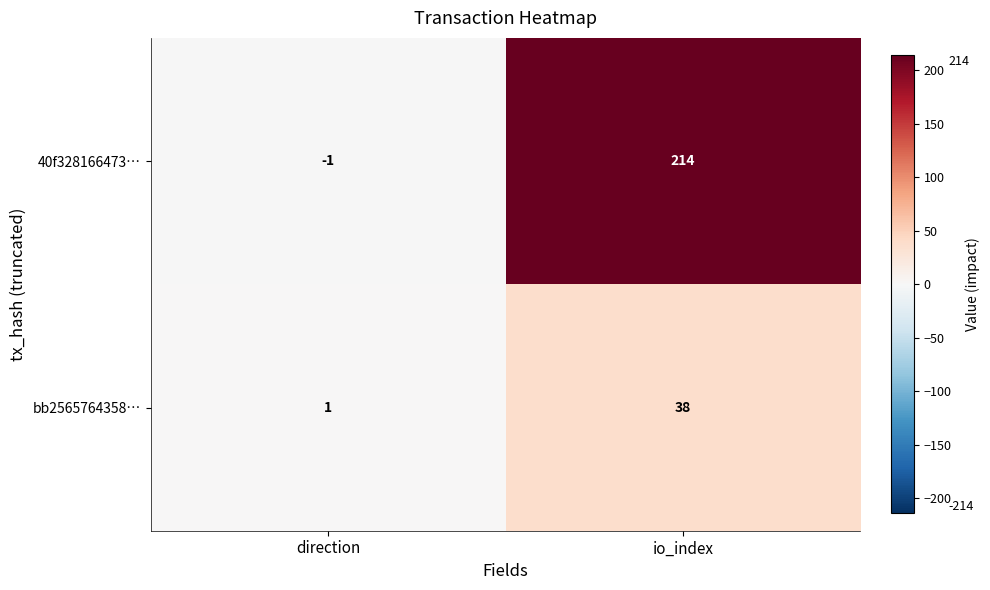

At which category is the sum across all series the highest?

io_index